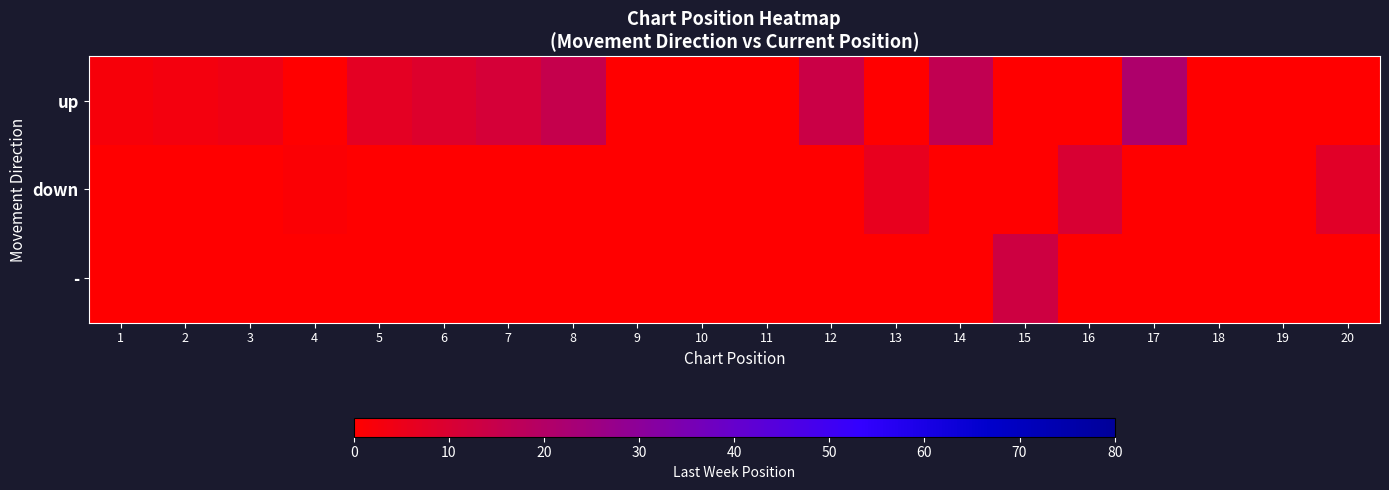

Which has a higher value, 2 or 11?

2